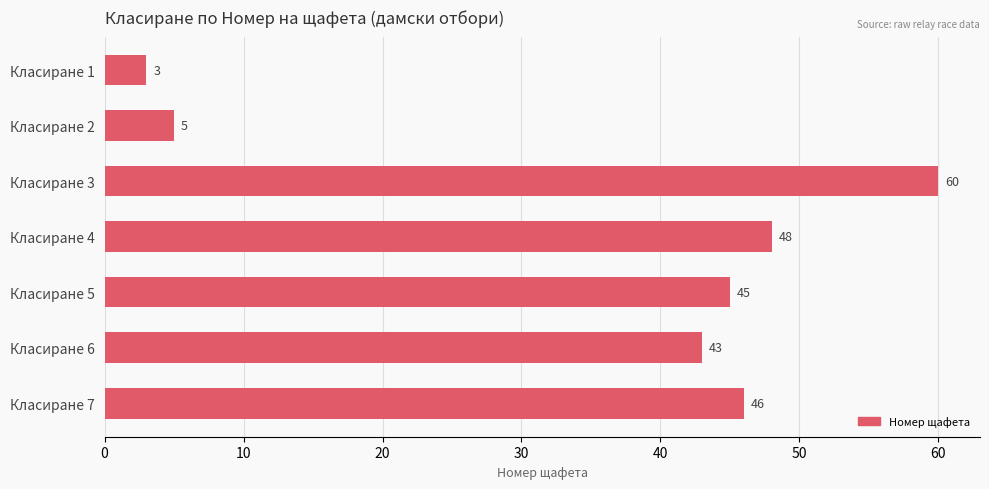

What is the minimum value shown in the chart?

3